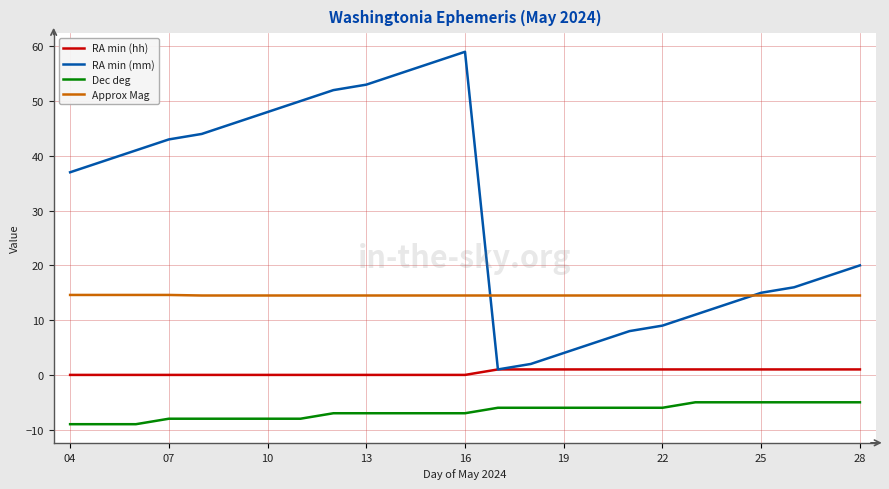

Which series has the largest total across all categories?

RA min (mm)